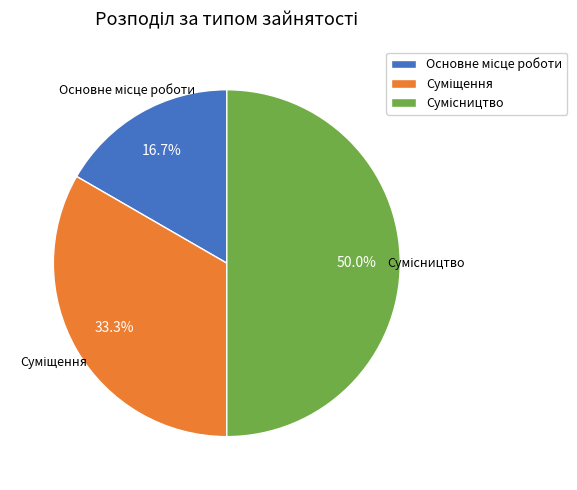

How many slices are in this pie chart?

3